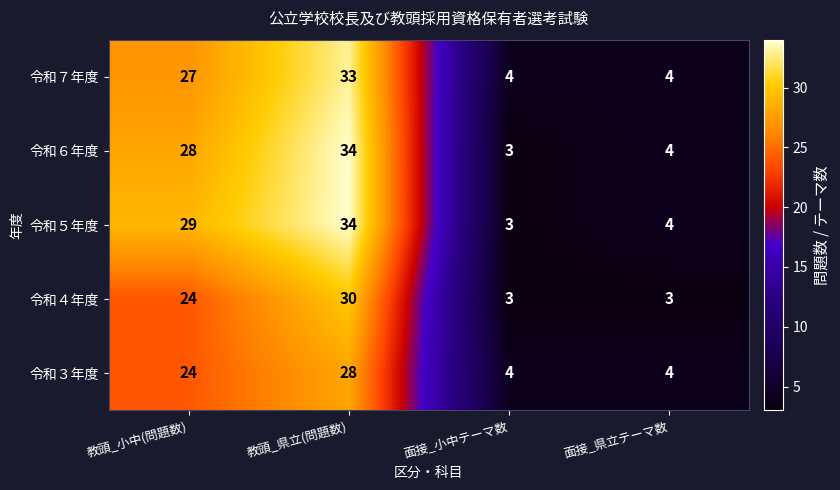

What is the sum of all 令和７年度 values?

68